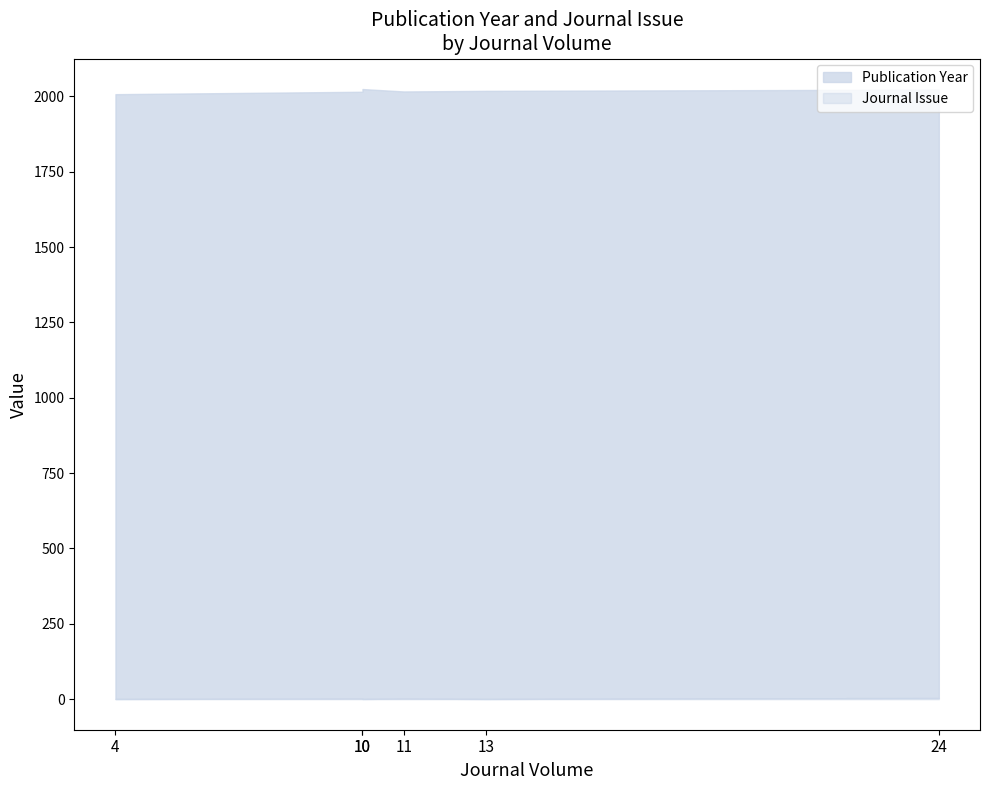

What is the spread (max minus min) of values at 24?

2018